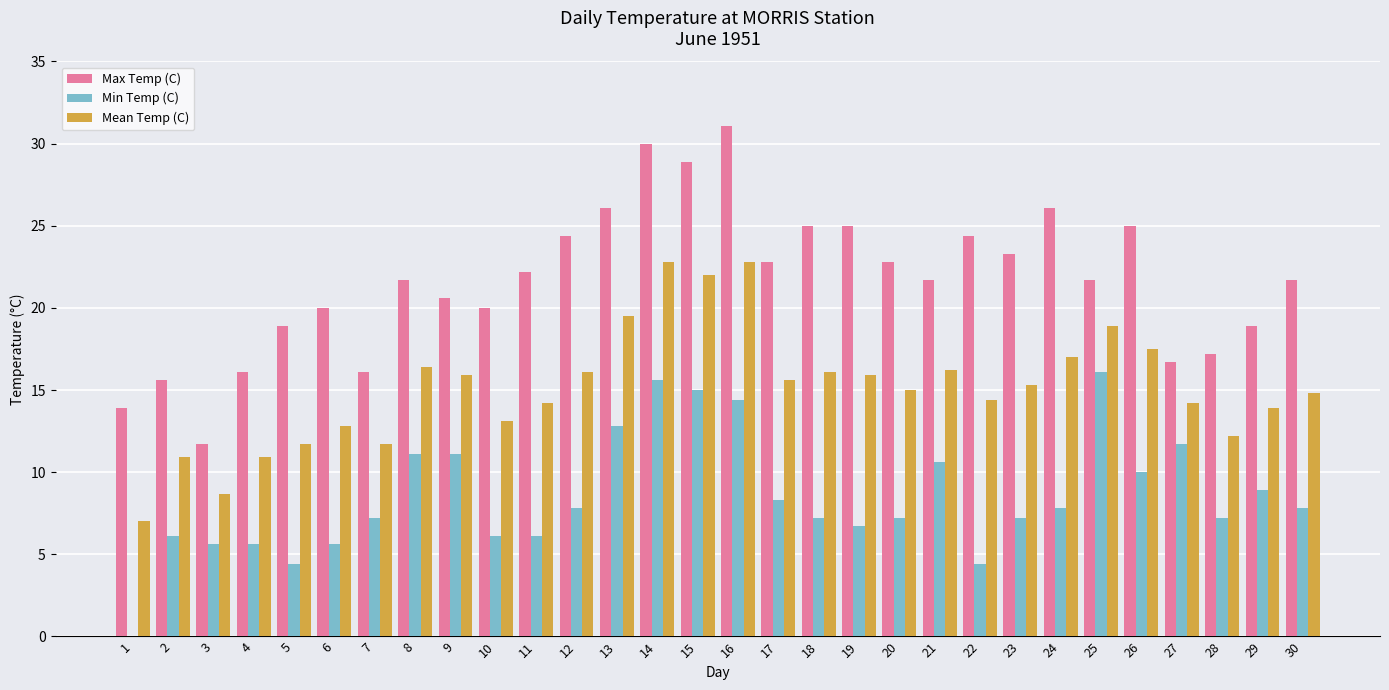

What is the sum of the Min Temp (C) values at 22 and 29?

13.3